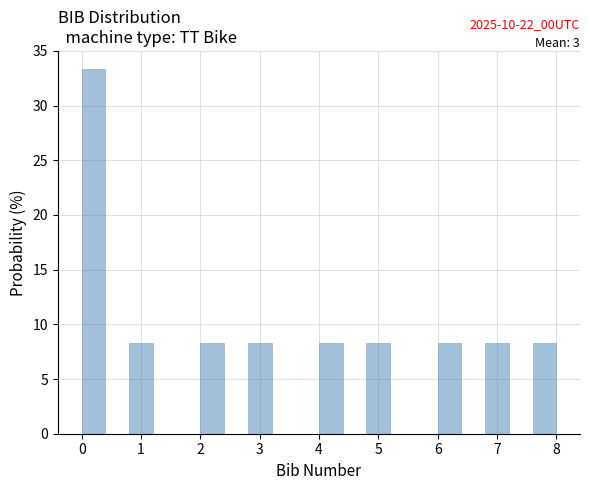

Over which range of the x-axis is the bar tallest?

0.0 to 0.4